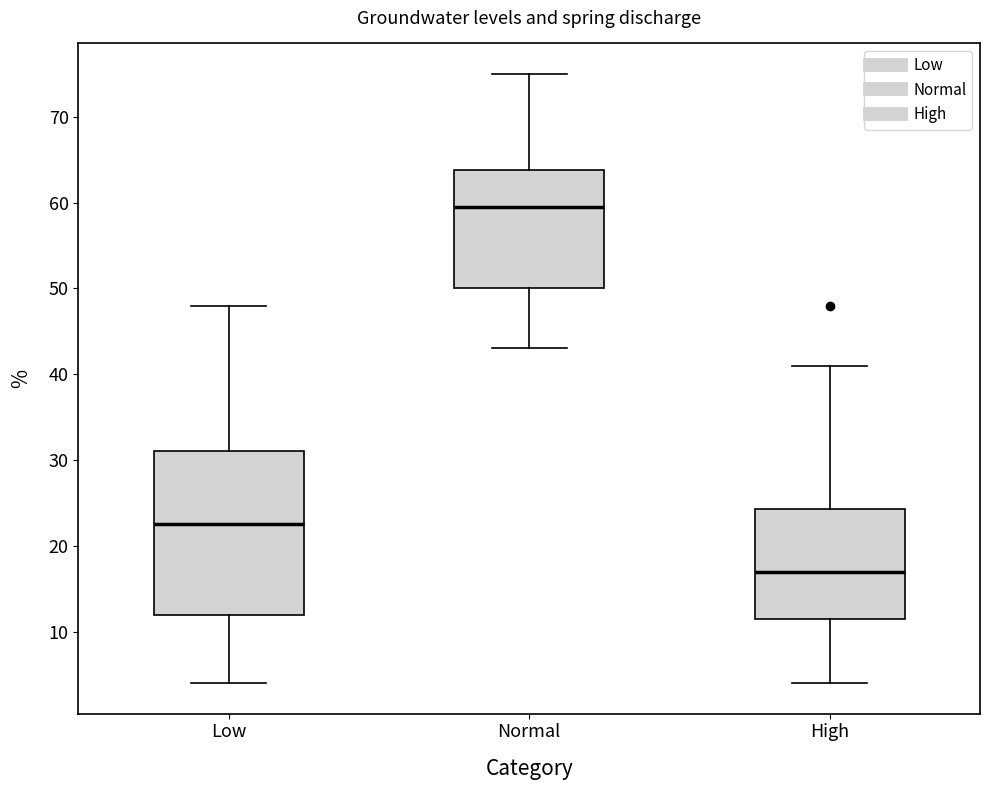

Which box's median line is the lowest?

High